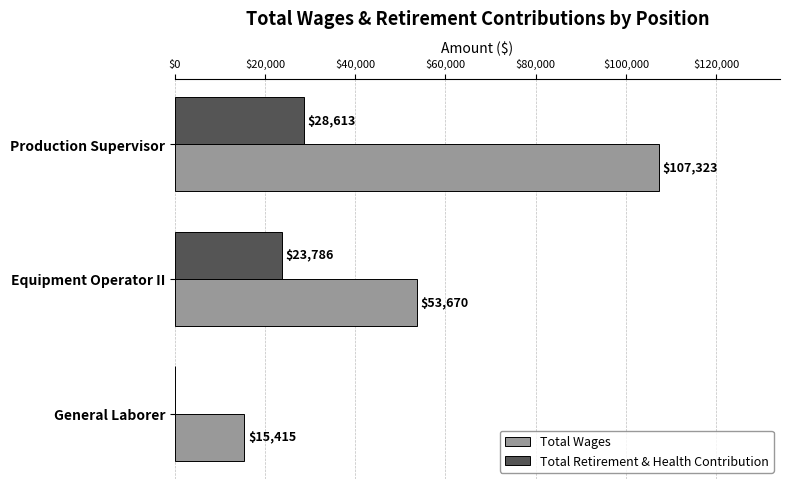

Which series has the largest range (max minus min)?

Total Wages